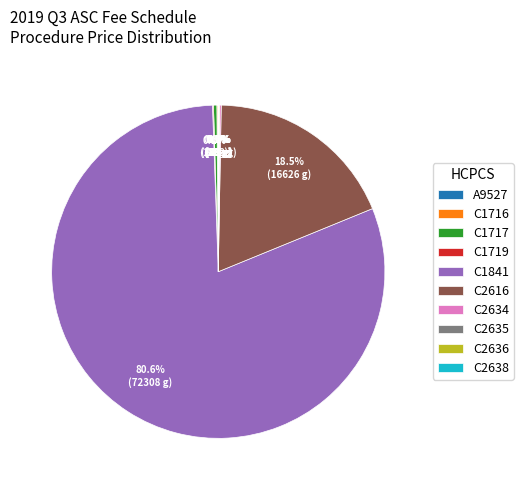

Which category has the biggest portion of the pie?

C1841